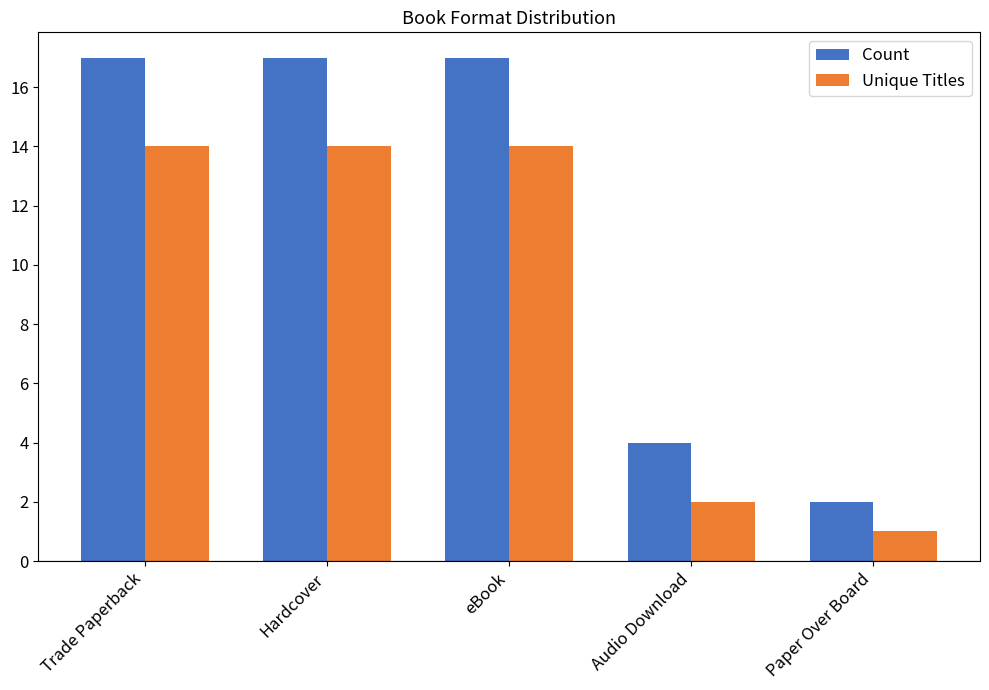

List the series in order of their overall mean, highest first.

Count, Unique Titles